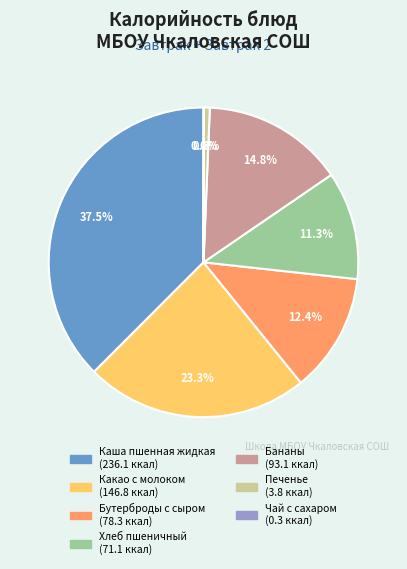

Which category has the biggest portion of the pie?

Каша пшенная жидкая